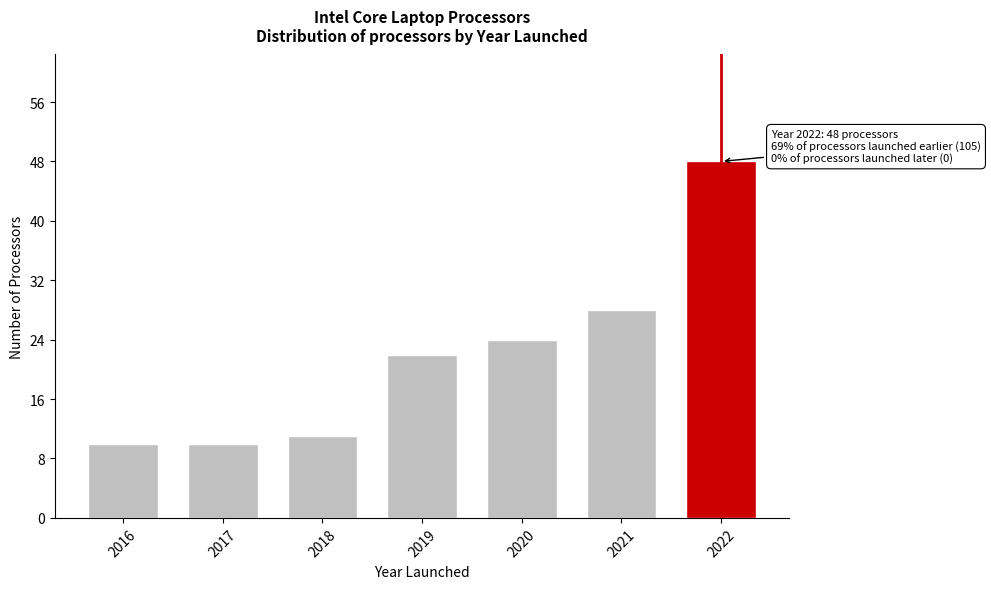

Reading right to left, list all the values displayed in this chart.

2022=48	2021=28	2020=24	2019=22	2018=11	2017=10	2016=10